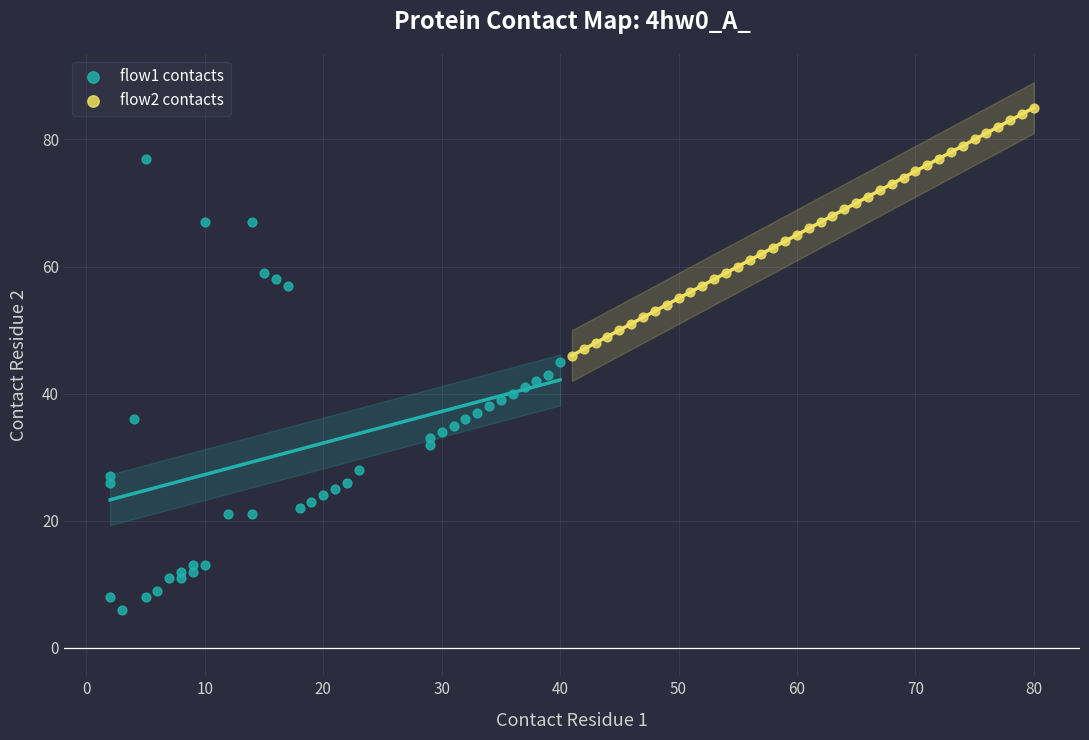

Which series contains the lowest Y value?

flow1 contacts